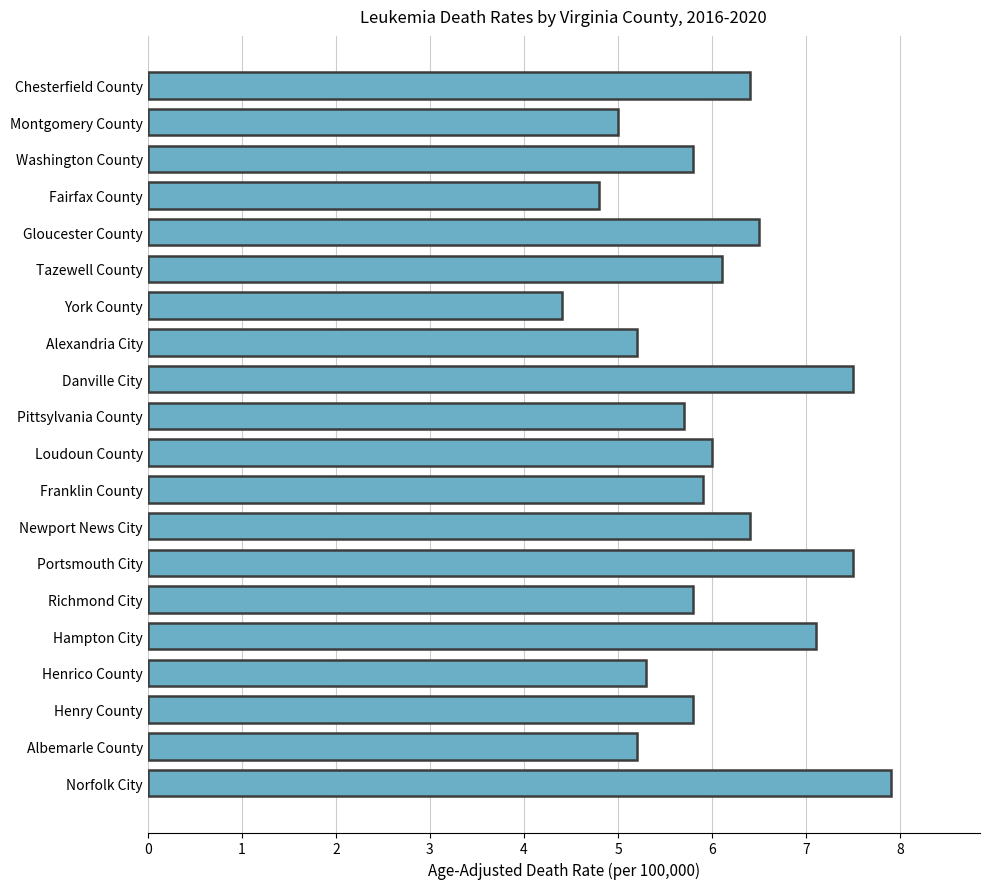

What is the average value?

6.0